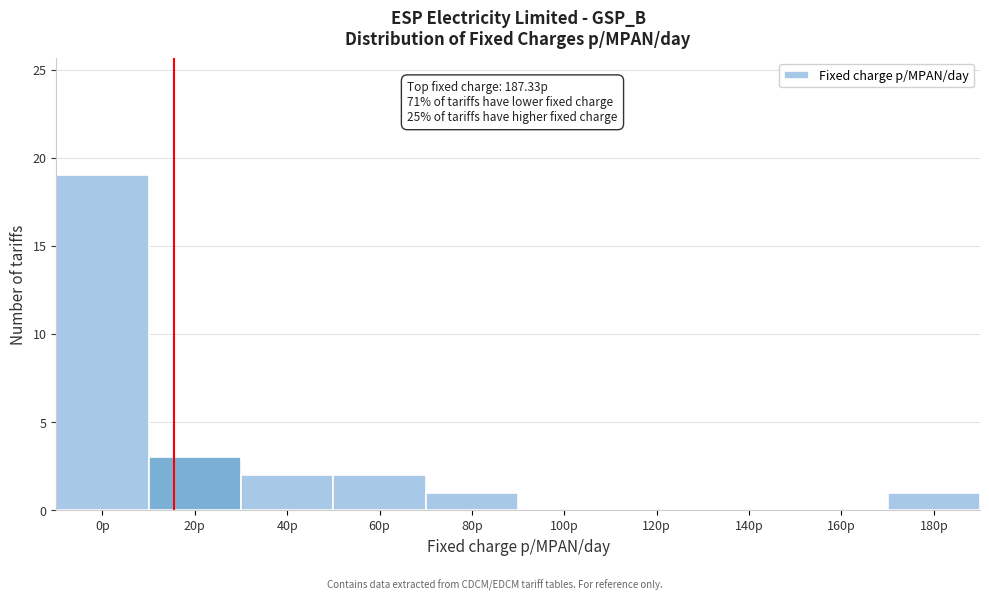

Reading left to right, extract all data points from this chart.

0p=19	20p=3	40p=2	60p=2	80p=1	100p=0	120p=0	140p=0	160p=0	180p=1